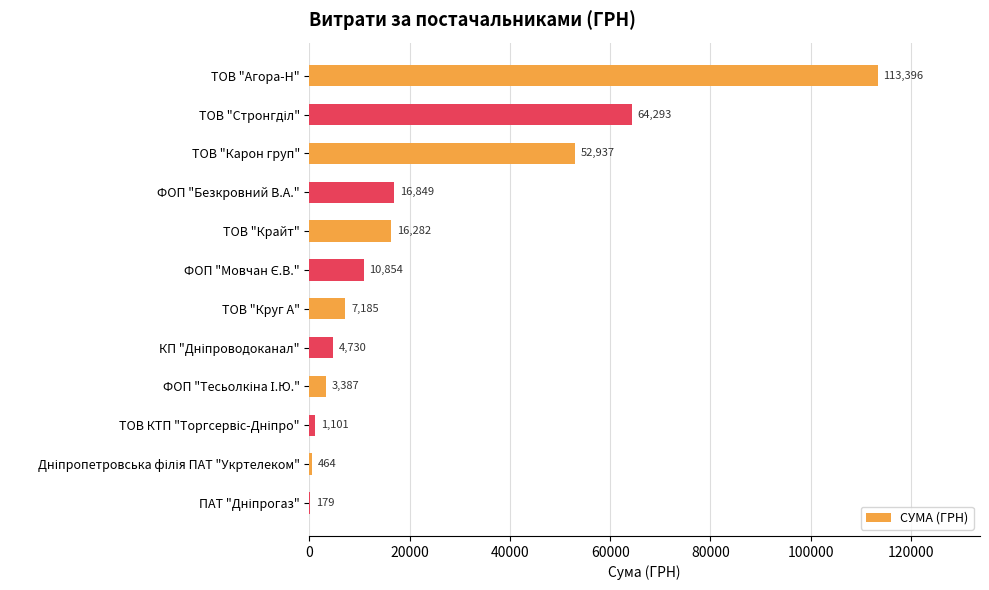

The chart shows a value of 197459.1 at ТОВ "Агора-Н". True or false?

False